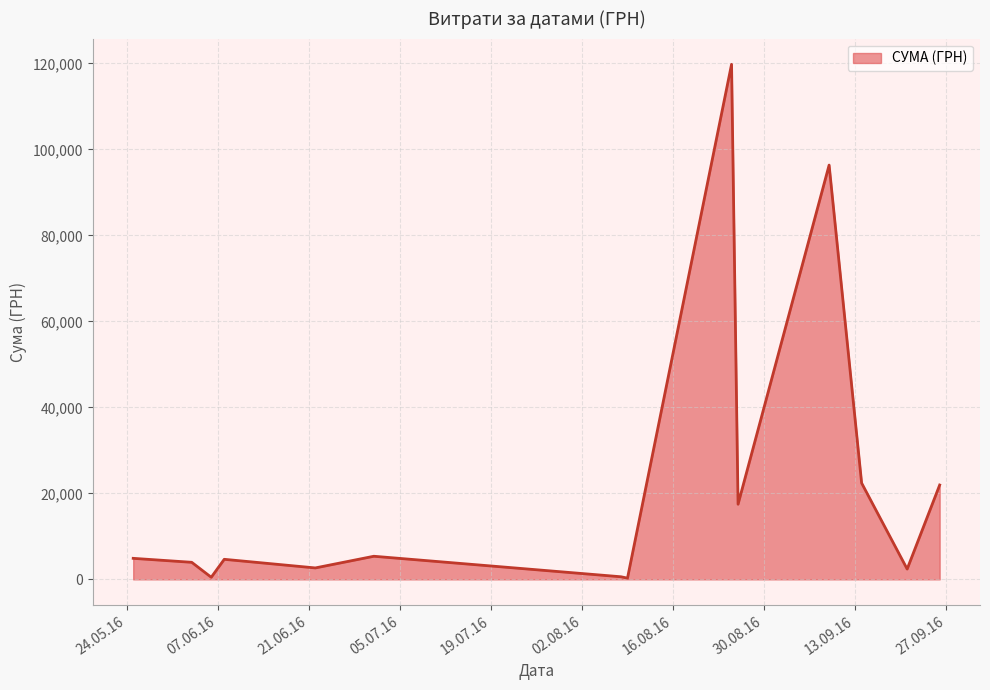

What is the difference between the maximum and minimum values?

119511.2